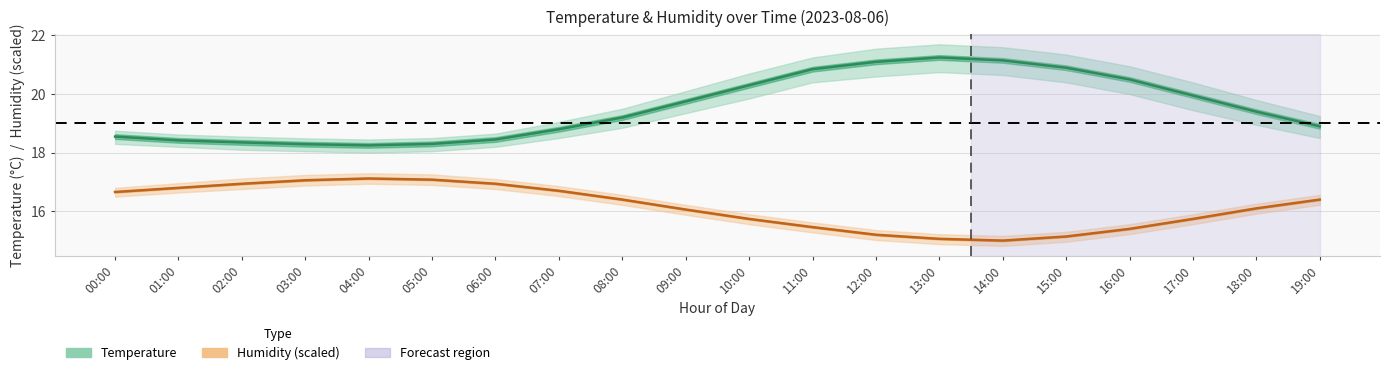

What is the spread (max minus min) of values at 00:00?

1.9